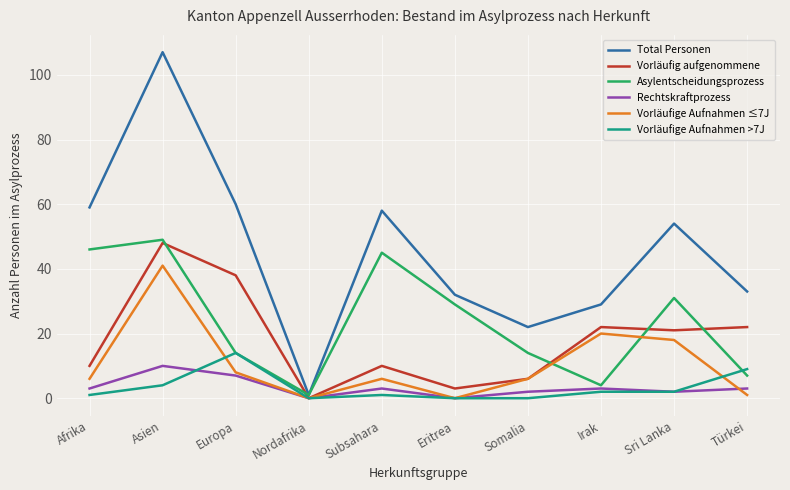

Is the value of Asylentscheidungsprozess at Afrika greater than the value of Vorläufig aufgenommene at Sri Lanka?

Yes